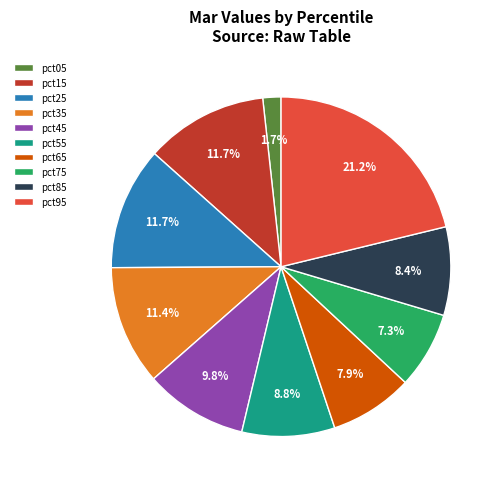

To the nearest percent, what portion does pct35 represent?

11%